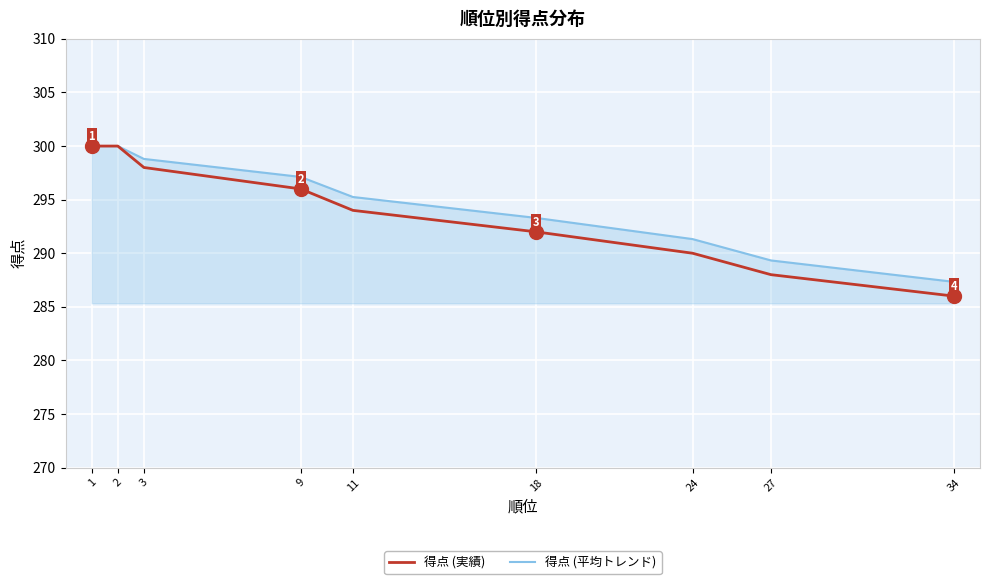

Which category has the lowest value in the 得点 (平均トレンド) series?

34